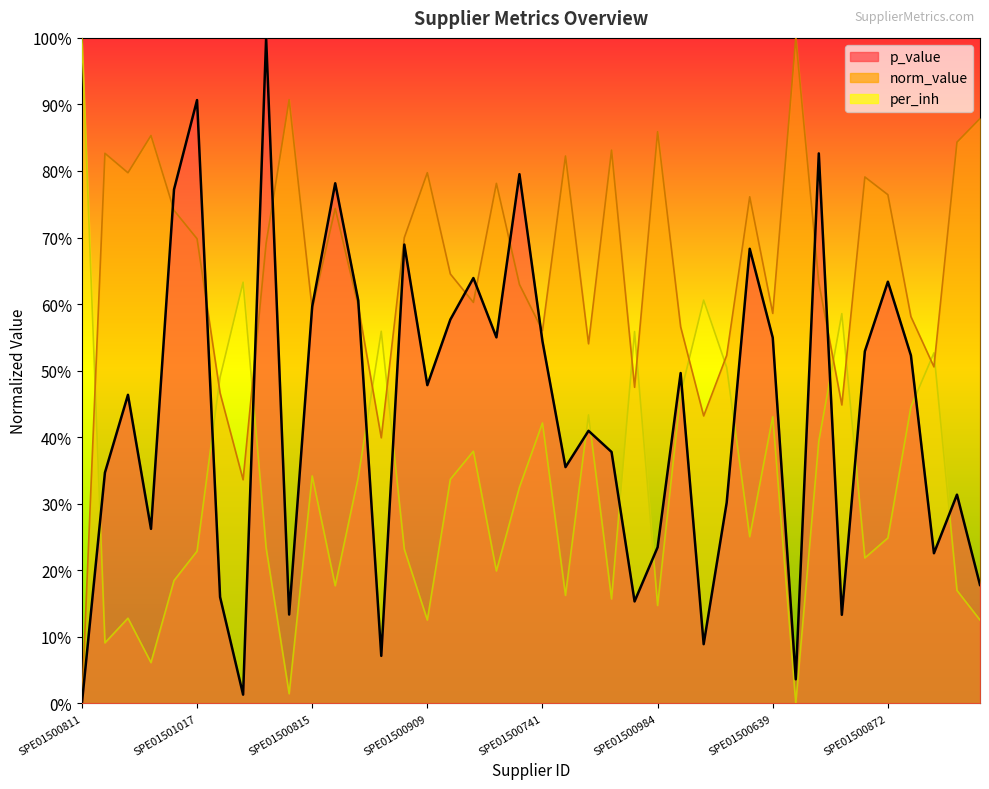

Reading right to left, list all the values displayed in this chart.

p_value: 0.2	0.3	0.2	0.5	0.6	0.5	0.1	0.8	0.0	0.5	0.7	0.3	0.1	0.5	0.2	0.2	0.4	0.4	0.4	0.5	0.8	0.6	0.6	0.6	0.5	0.7	0.1	0.6	0.8	0.6	0.1	1.0	0.0	0.2	0.9	0.8	0.3	0.5	0.3	0.0
norm_value: 0.9	0.8	0.5	0.6	0.8	0.8	0.4	0.6	1.0	0.6	0.8	0.5	0.4	0.6	0.9	0.5	0.8	0.5	0.8	0.6	0.6	0.8	0.6	0.6	0.8	0.7	0.4	0.6	0.7	0.6	0.9	0.7	0.3	0.5	0.7	0.7	0.9	0.8	0.8	0.0
per_inh: 0.1	0.2	0.5	0.4	0.2	0.2	0.6	0.4	0.0	0.4	0.3	0.5	0.6	0.5	0.1	0.6	0.2	0.4	0.2	0.4	0.3	0.2	0.4	0.3	0.1	0.2	0.6	0.3	0.2	0.3	0.0	0.2	0.6	0.5	0.2	0.2	0.1	0.1	0.1	1.0